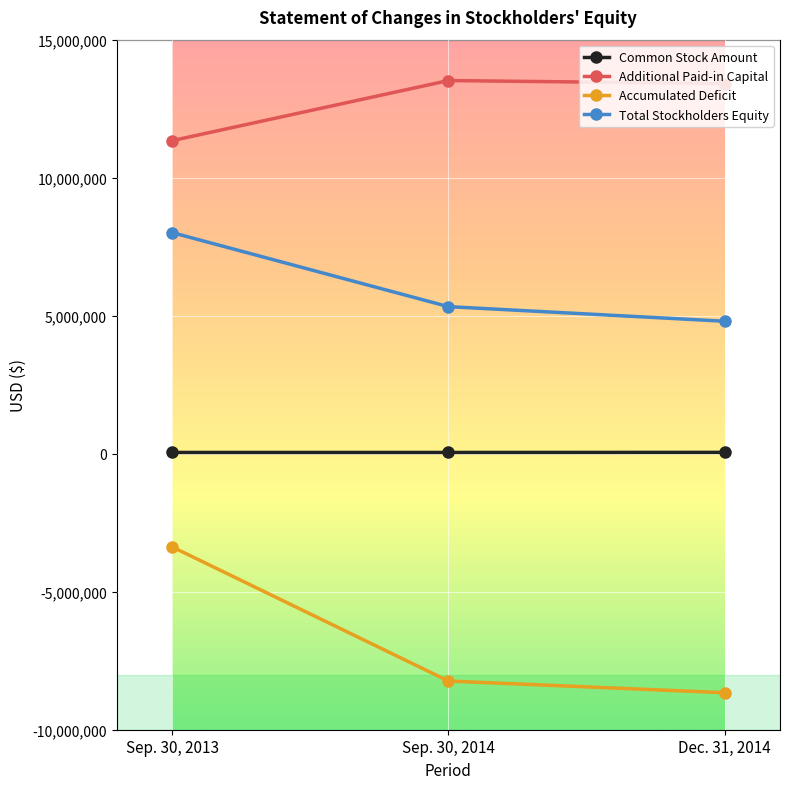

What is the label of the 3rd point from the right?

Sep. 30, 2013